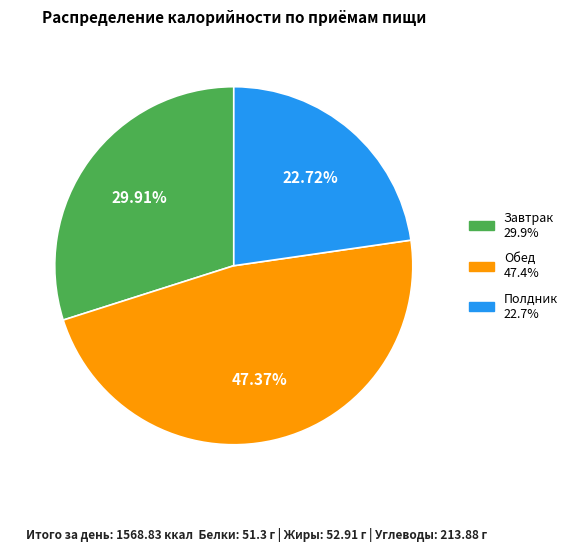

Is it true that Обед is 53% of the pie?

False